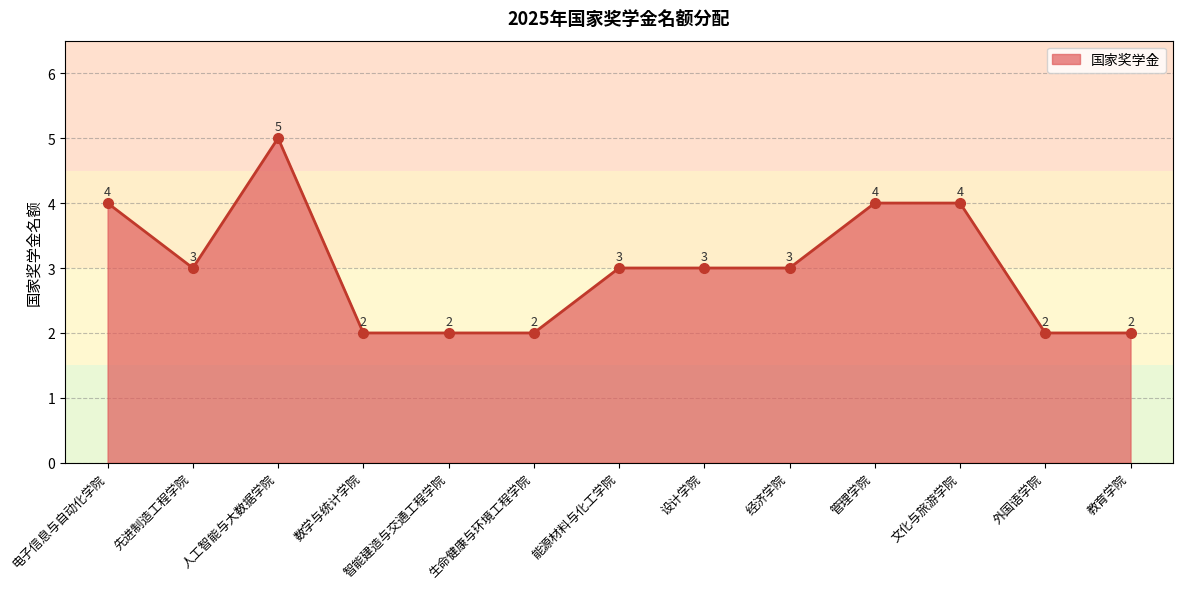

What is the maximum value shown in the chart?

5